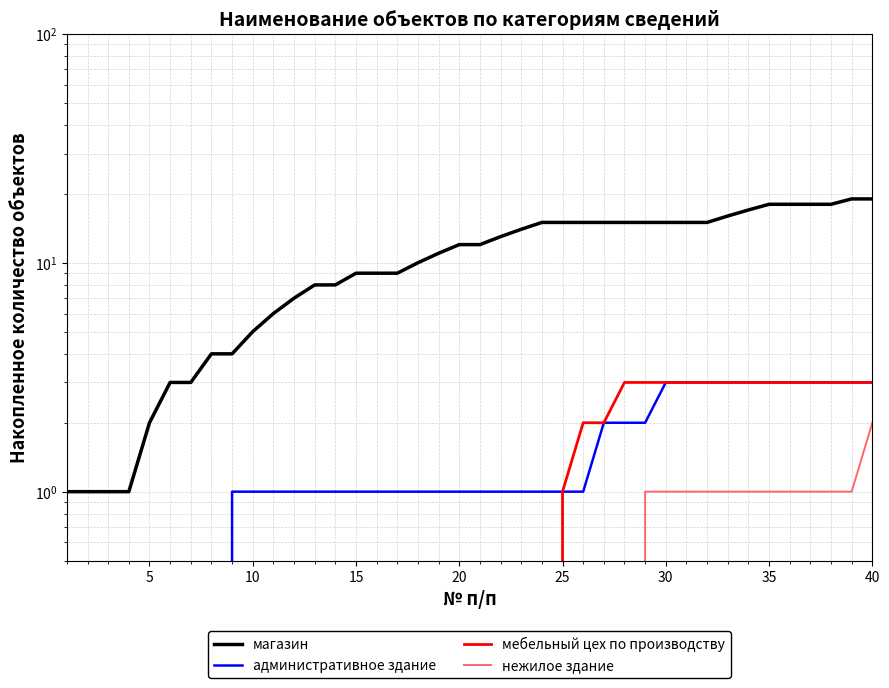

How many data points does each series have?

40